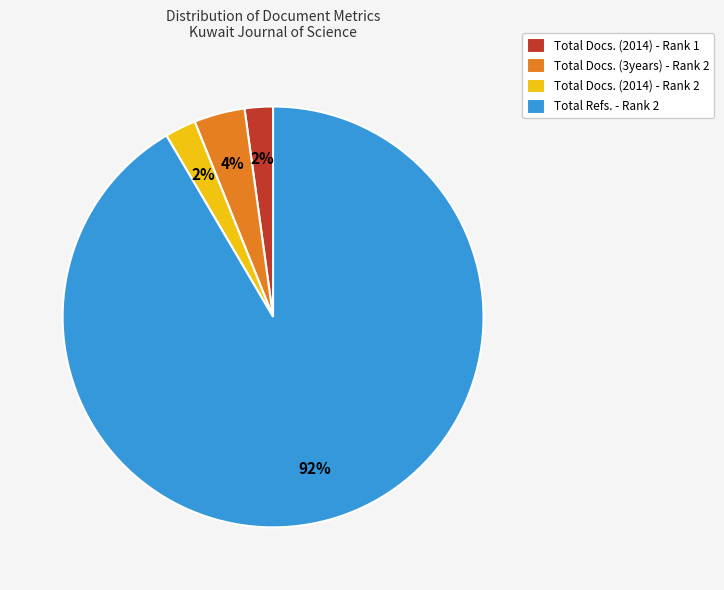

Combined, do Total Docs. (3years) - Rank 2 and Total Docs. (2014) - Rank 1 account for over 50%?

No